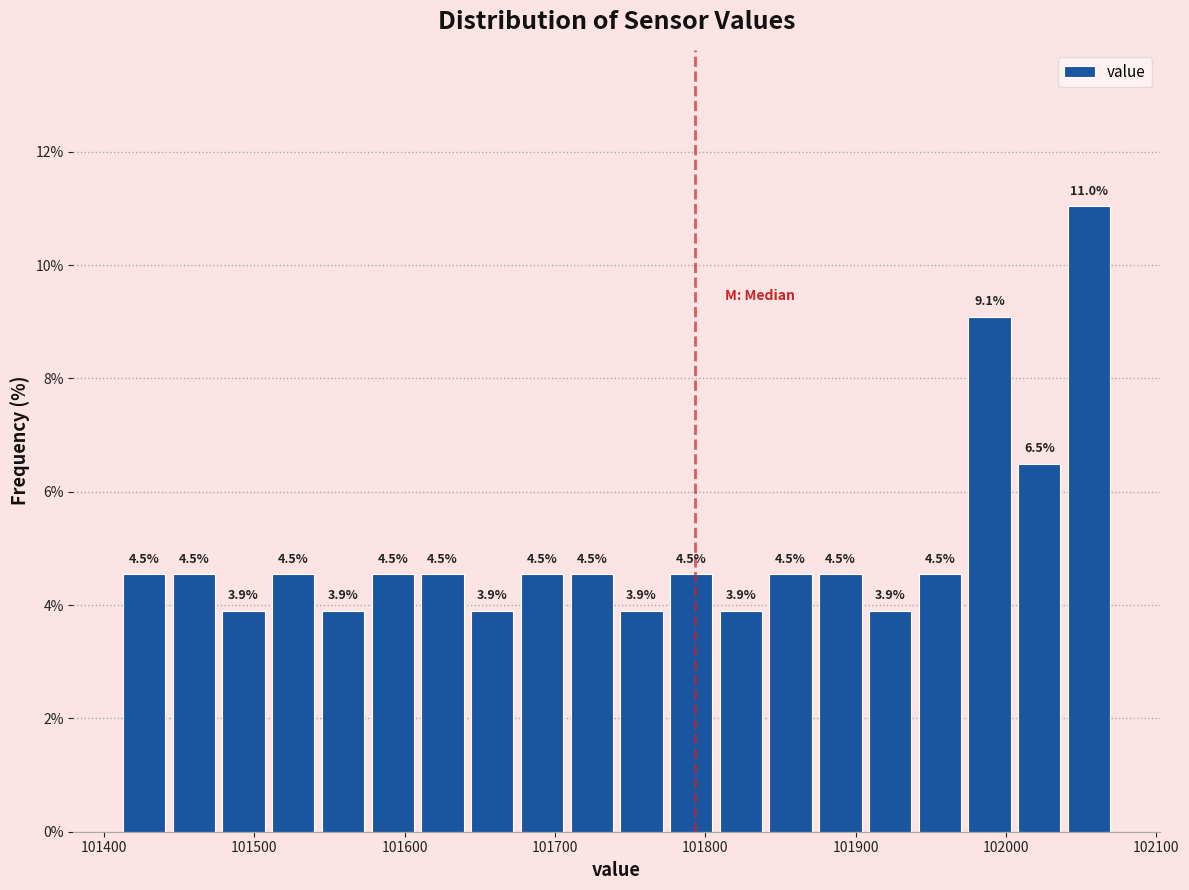

Read against the x-axis, roughly where is the centre of the tallest bar?

102060